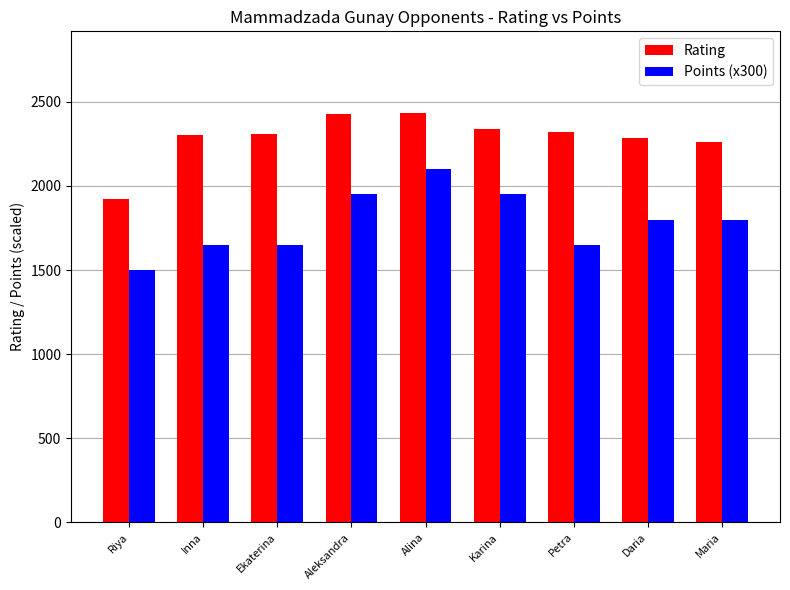

What is the difference between the maximum and minimum values in the Points (x300) series?

600